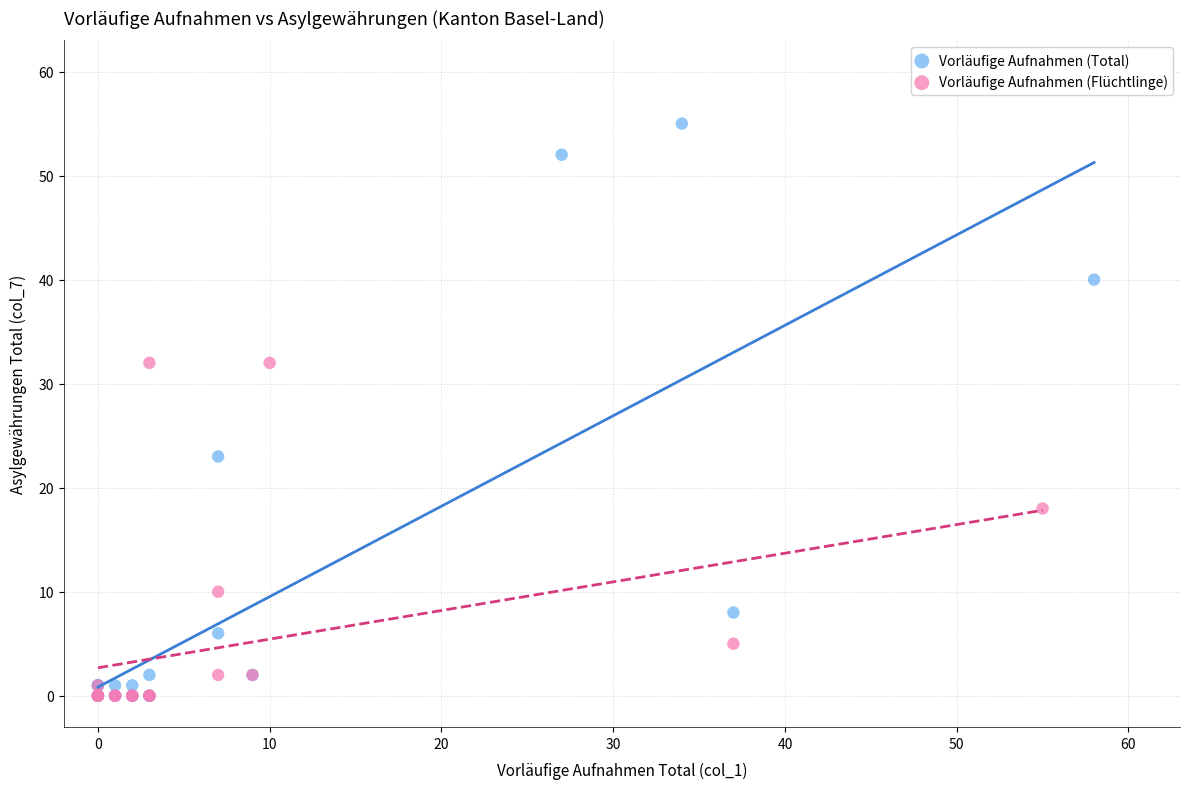

What are all the series names shown in the legend?

Vorläufige Aufnahmen (Total), Vorläufige Aufnahmen (Flüchtlinge)